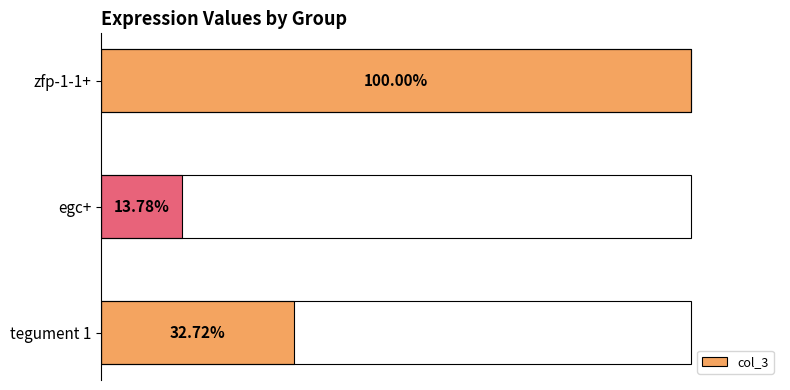

What is the sum of all values?

146.5